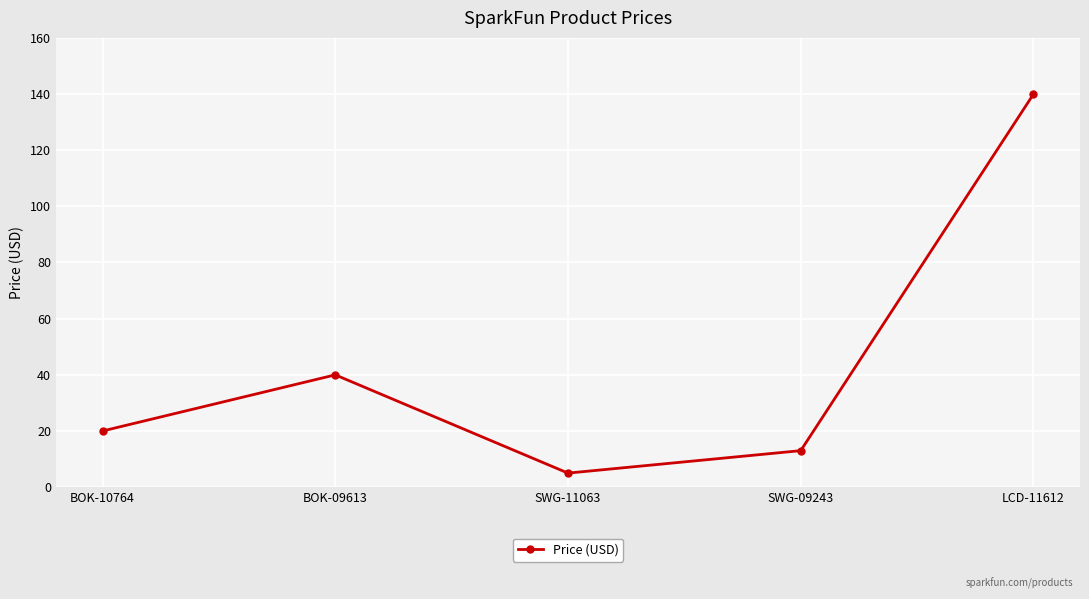

How many points are lower than both their immediate neighbors (excluding endpoints)?

1